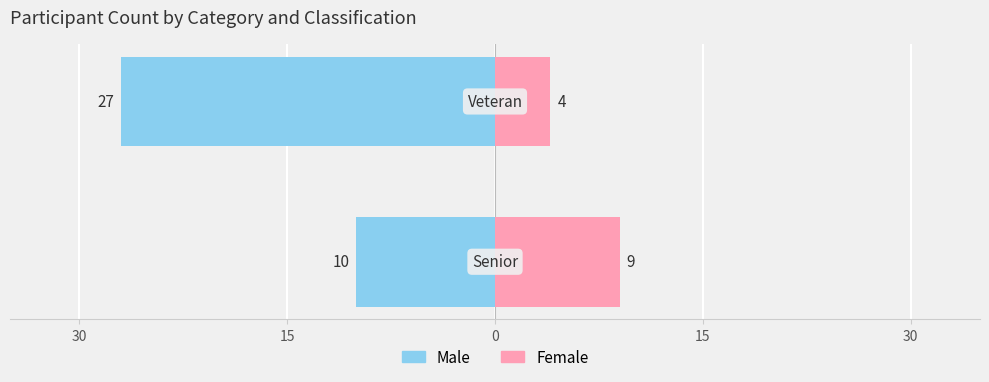

What is the value of the Female bar at the 2nd from the left?

4